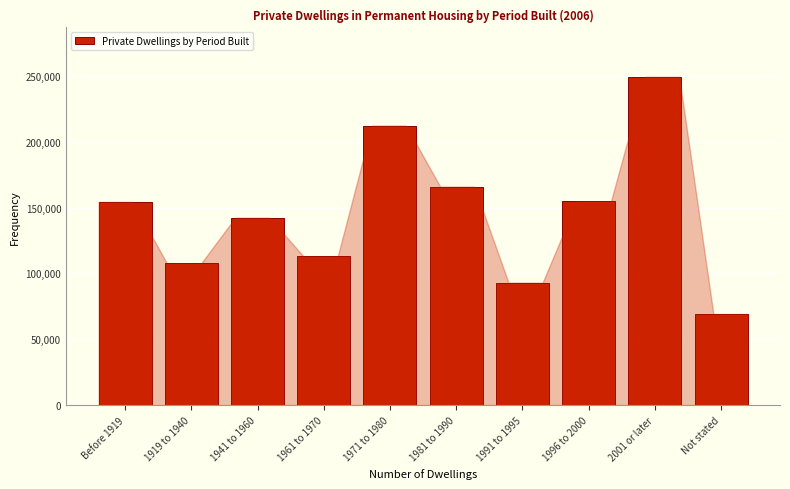

What is the difference between the values at Not stated and 1941 to 1960?

73204